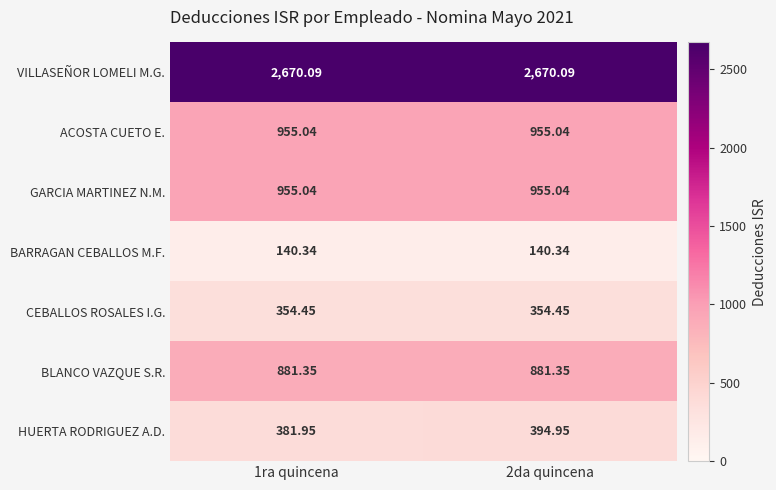

Which series has the widest spread of values?

HUERTA RODRIGUEZ A.D.